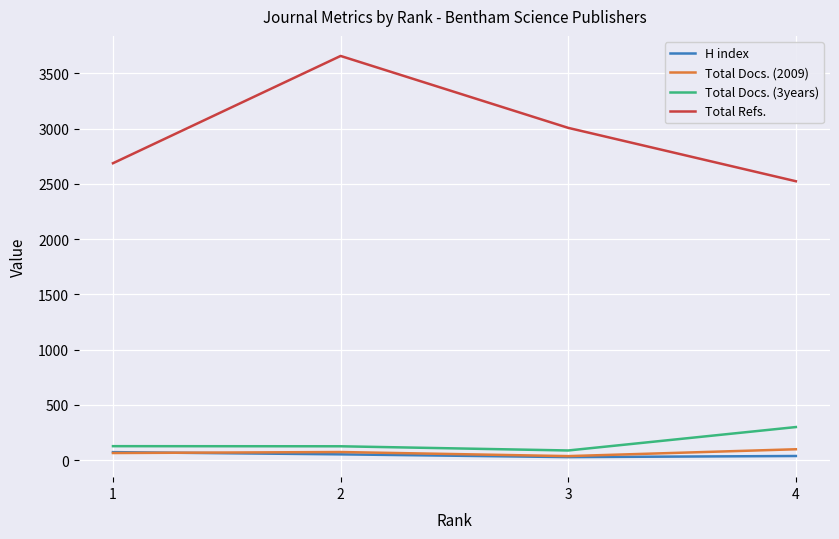

Is this an area chart (filled region under the line)?

No